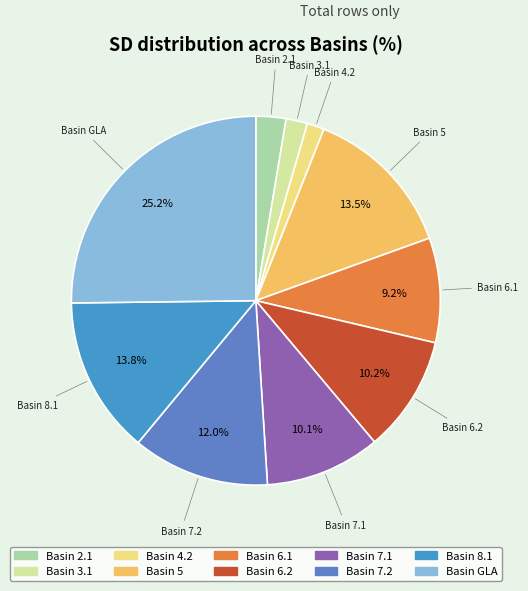

Which slice is the smallest?

4.2